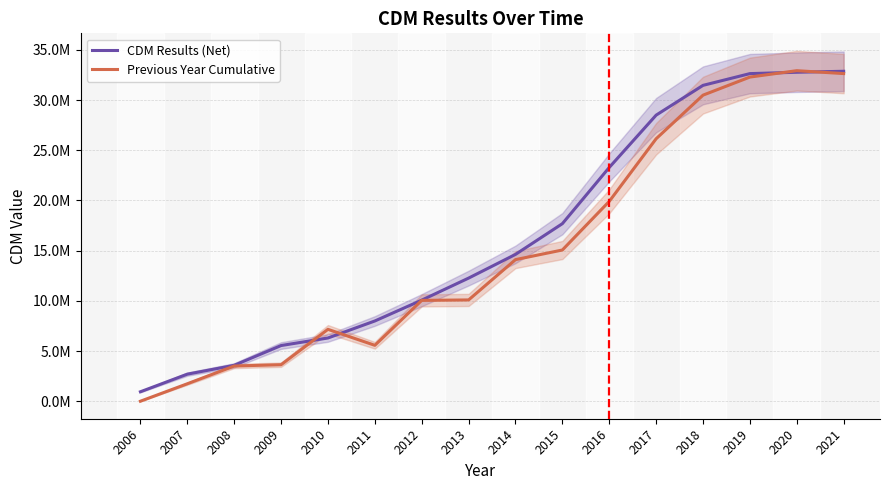

What are all the series names shown in the legend?

CDM Results (Net), Previous Year Cumulative